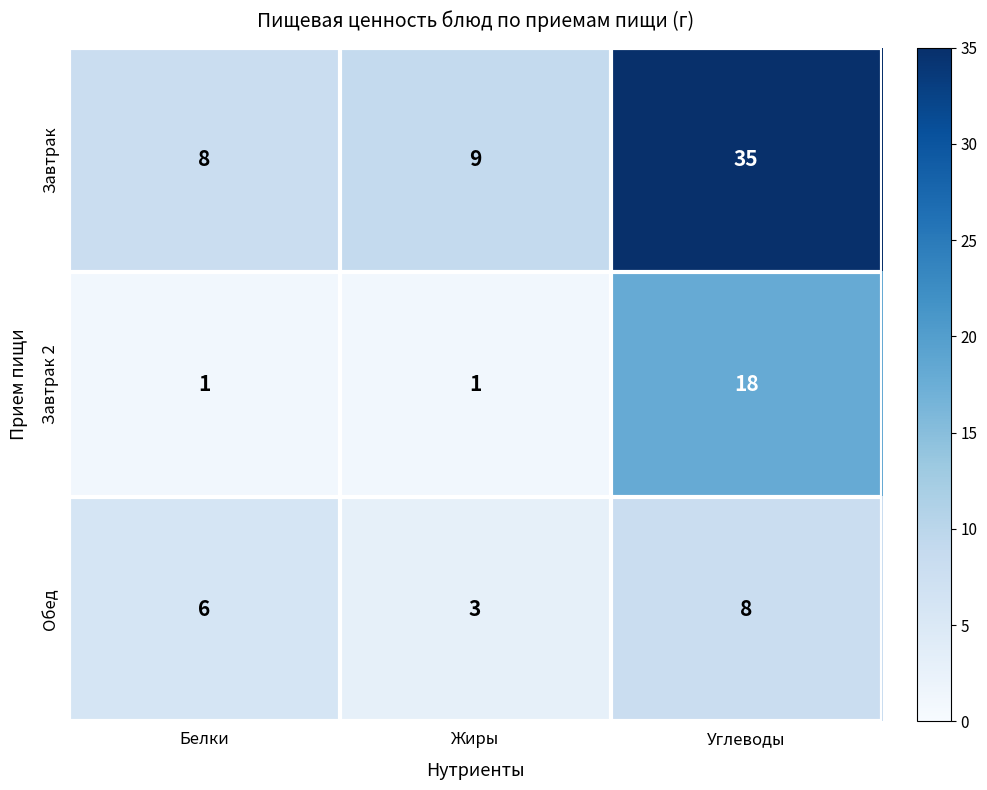

List the series in order of their peak value, highest first.

Завтрак, Завтрак 2, Обед